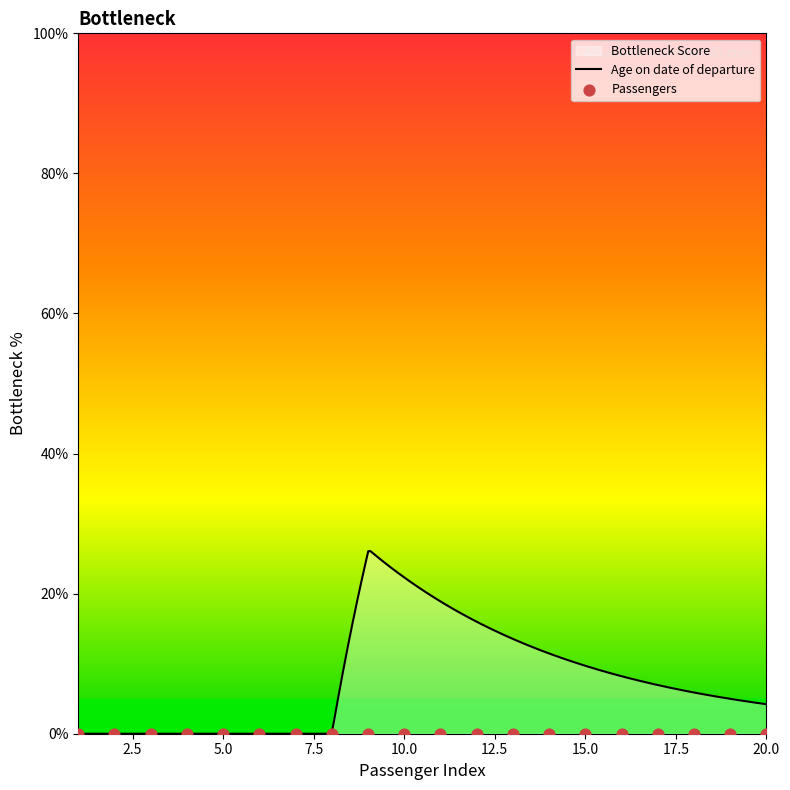

Which has a higher value, 7 or 13?

13